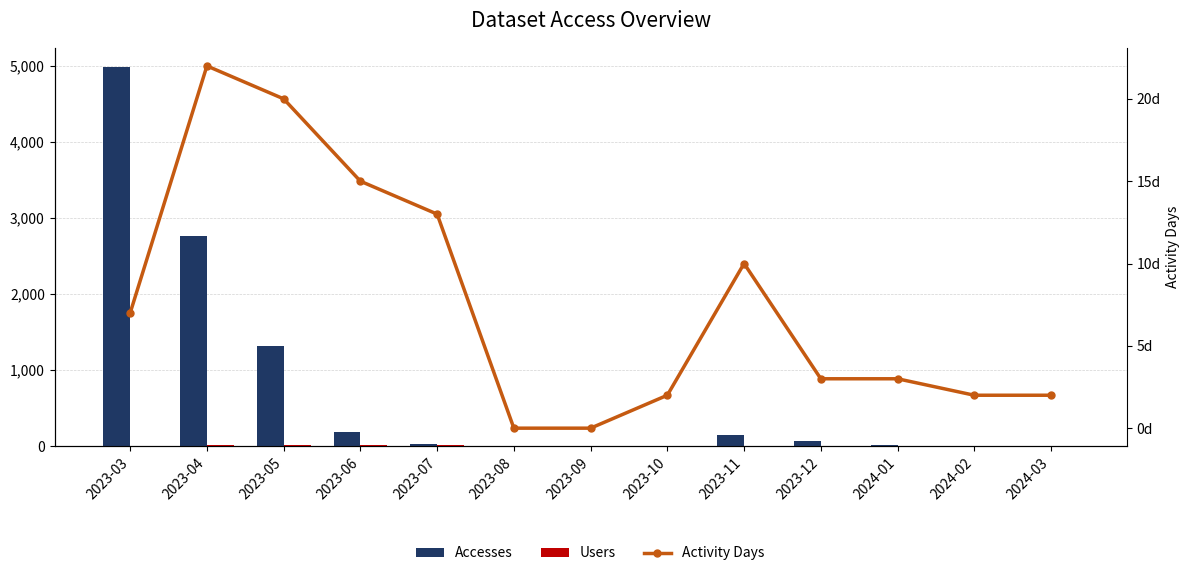

What is the difference between the Users values at 2023-10 and 2023-12?

1